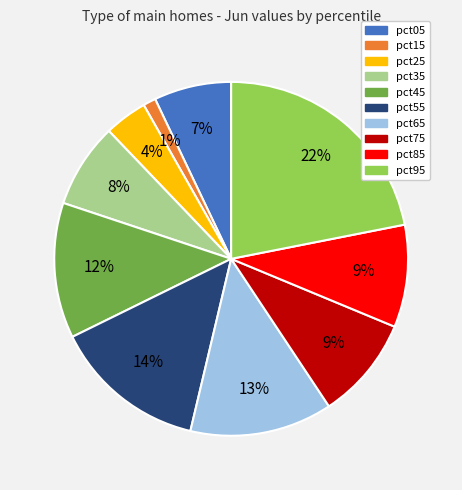

The pct15 slice represents 13% of the pie. True or false?

False